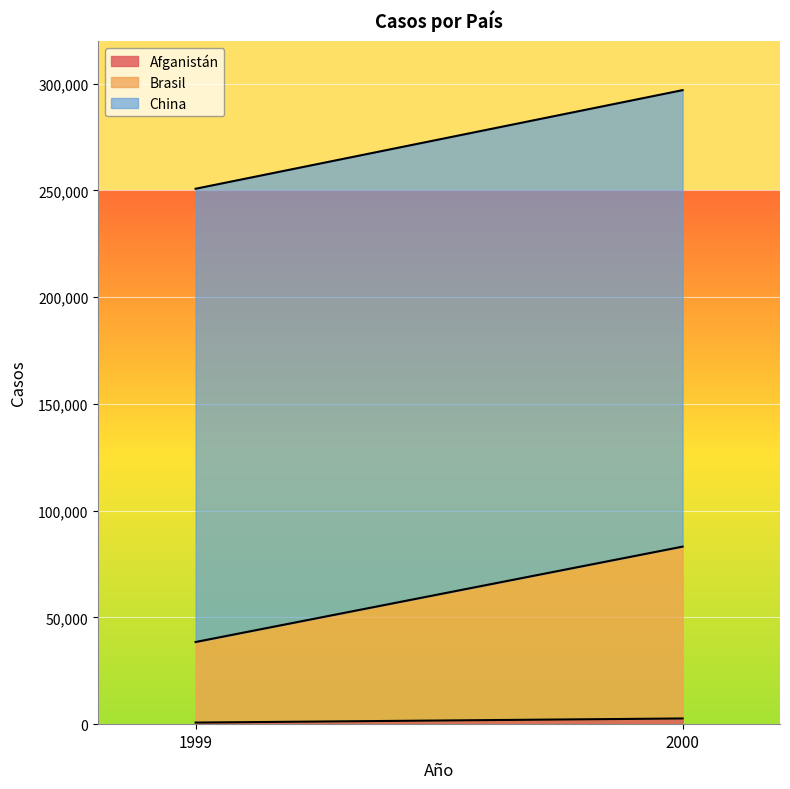

Does the chart display data point markers on the line(s)?

No